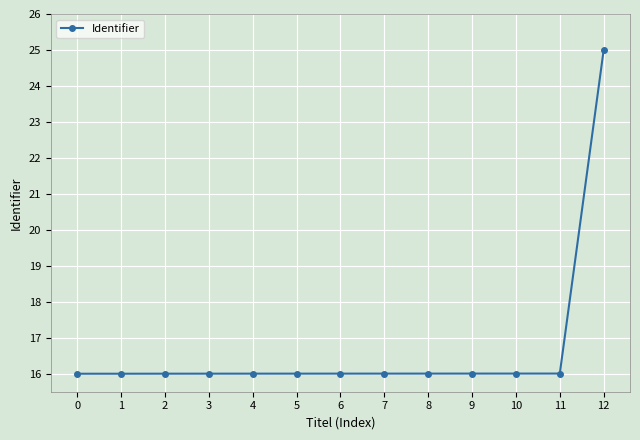

Which category has the highest value across all series?

12